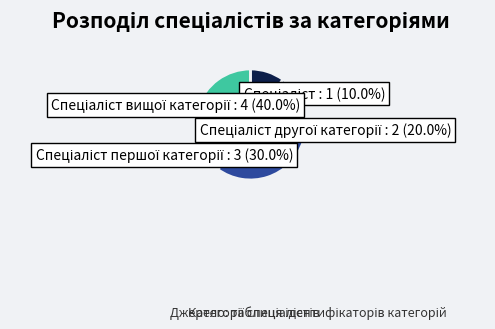

Is there a majority slice in this chart?

No